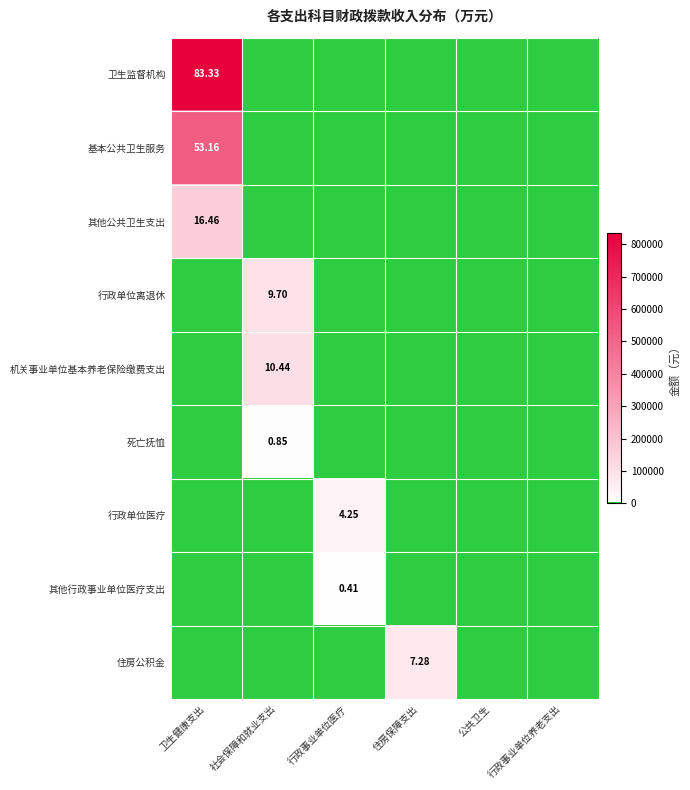

Is it true that 行政单位医疗 equals 42537.0 at 行政事业单位医疗?

True